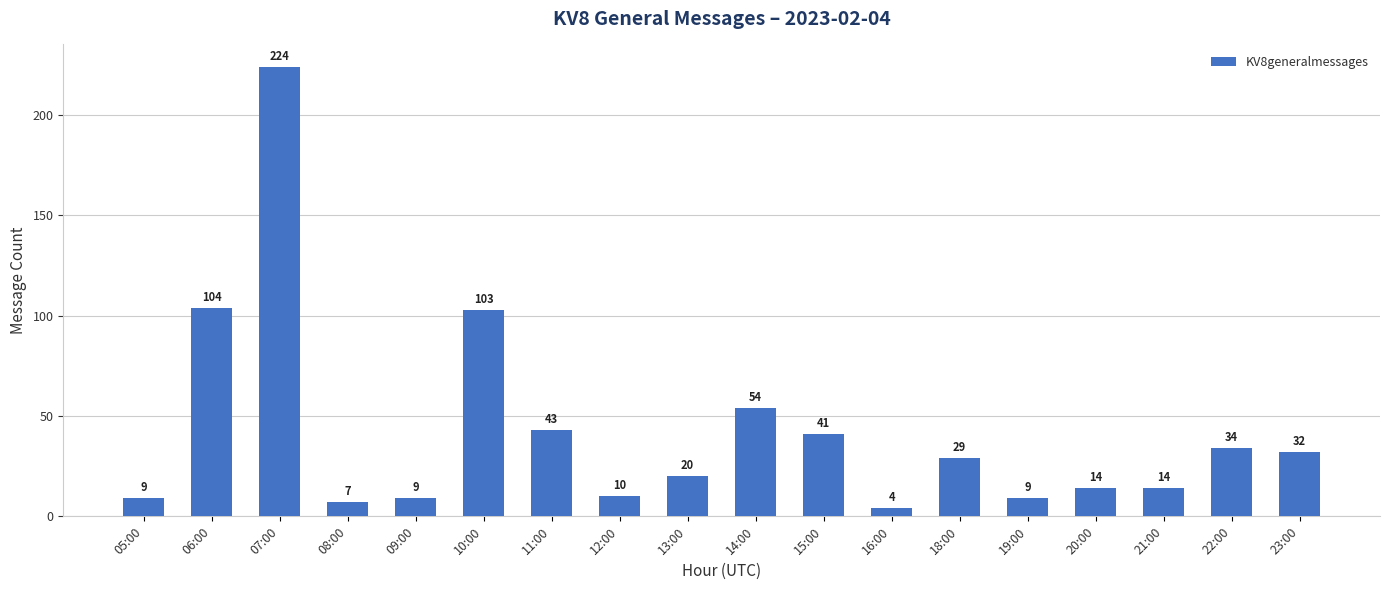

At which category does the chart reach its minimum across all series?

16:00